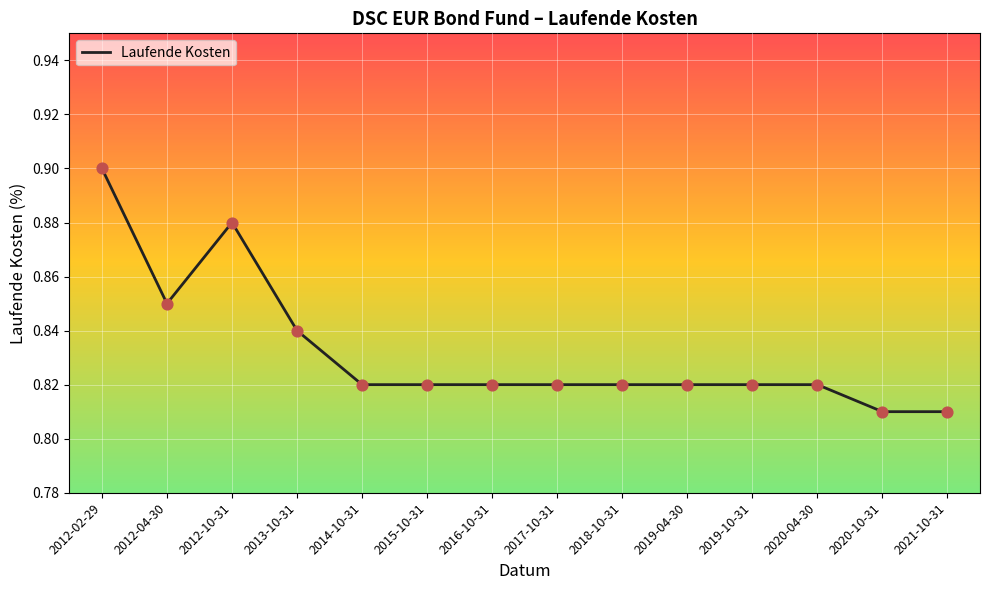

Which has a higher value, 2013-10-31 or 2012-02-29?

2012-02-29